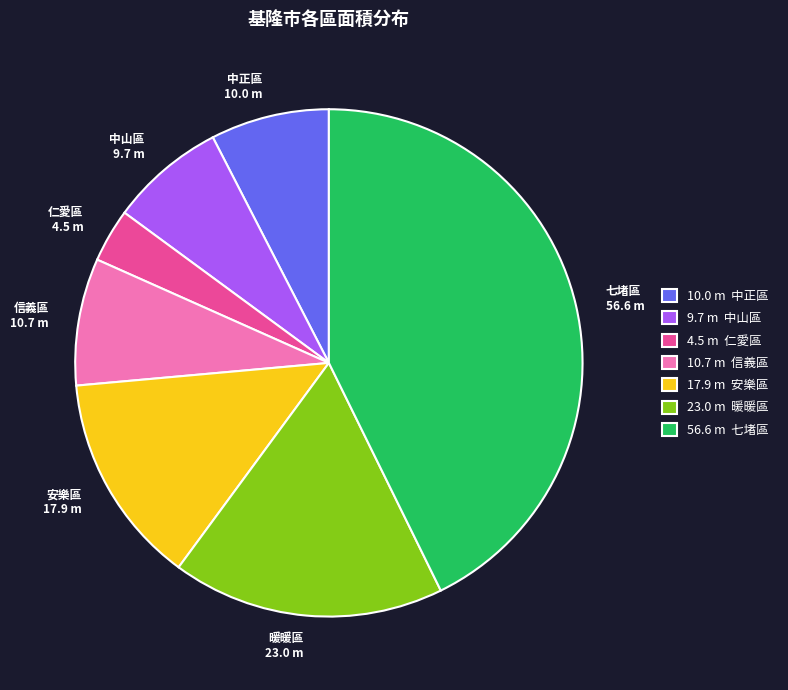

Is there any slice that represents more than half of the pie?

No